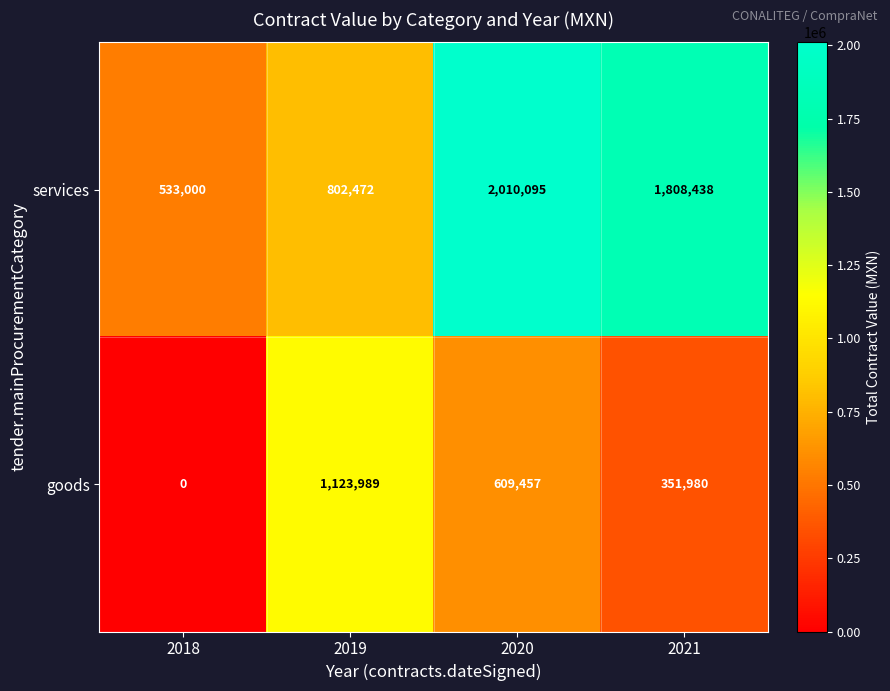

The value of goods at 2021 is 351980. True or false?

True